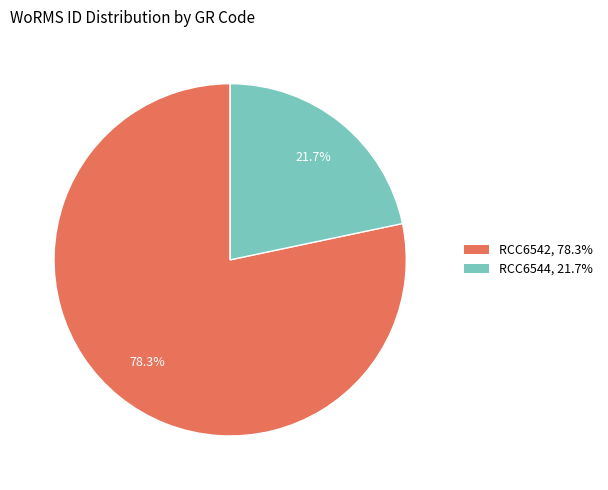

Rank the categories by value from lowest to highest.

RCC6544, RCC6542